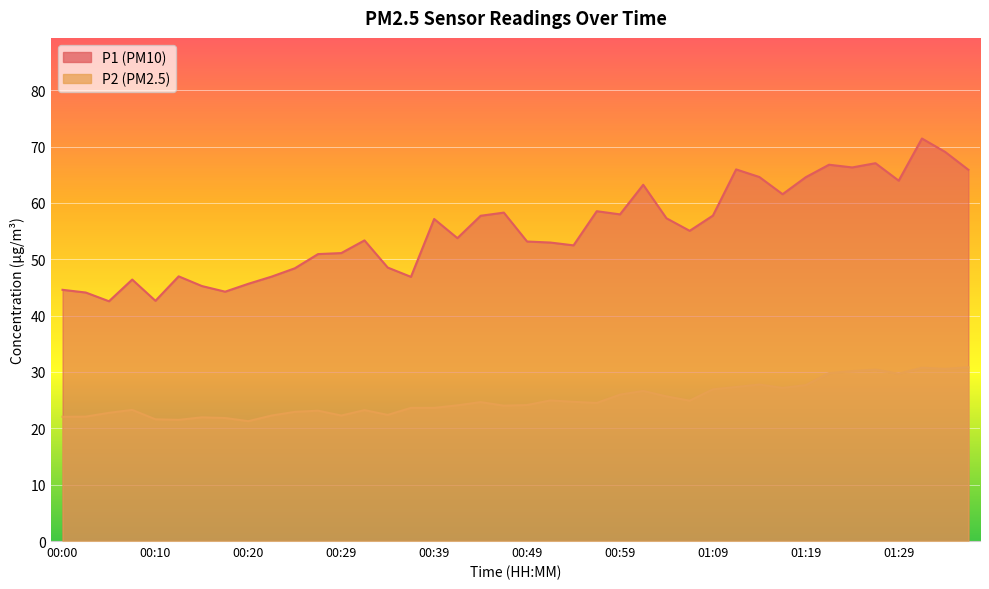

At which label does P2 reach its peak?

01:36